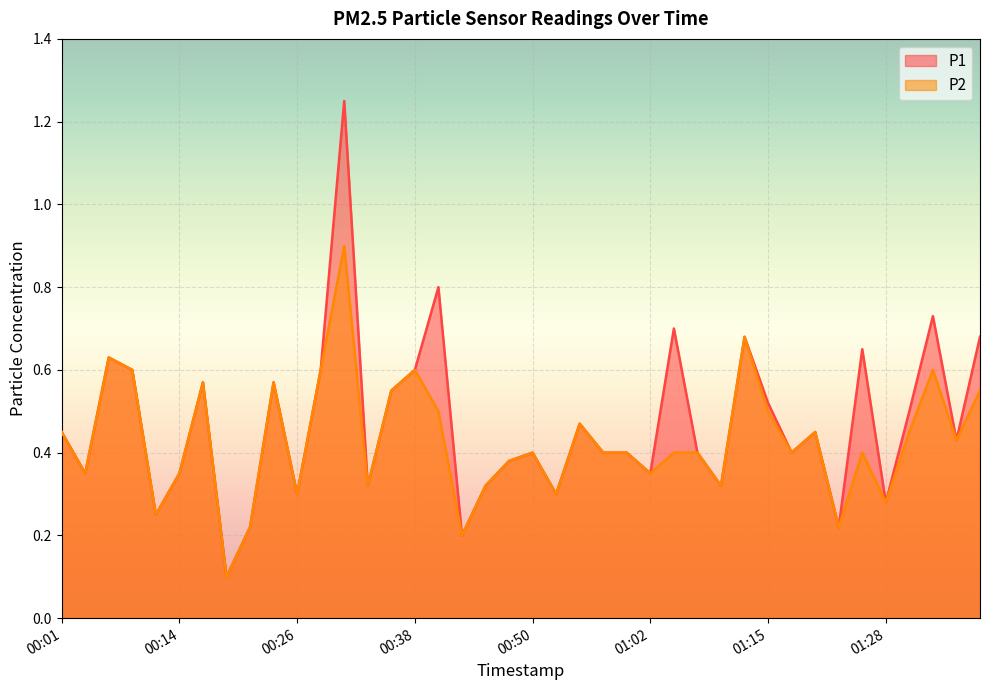

Does the chart display data point markers on the line(s)?

No